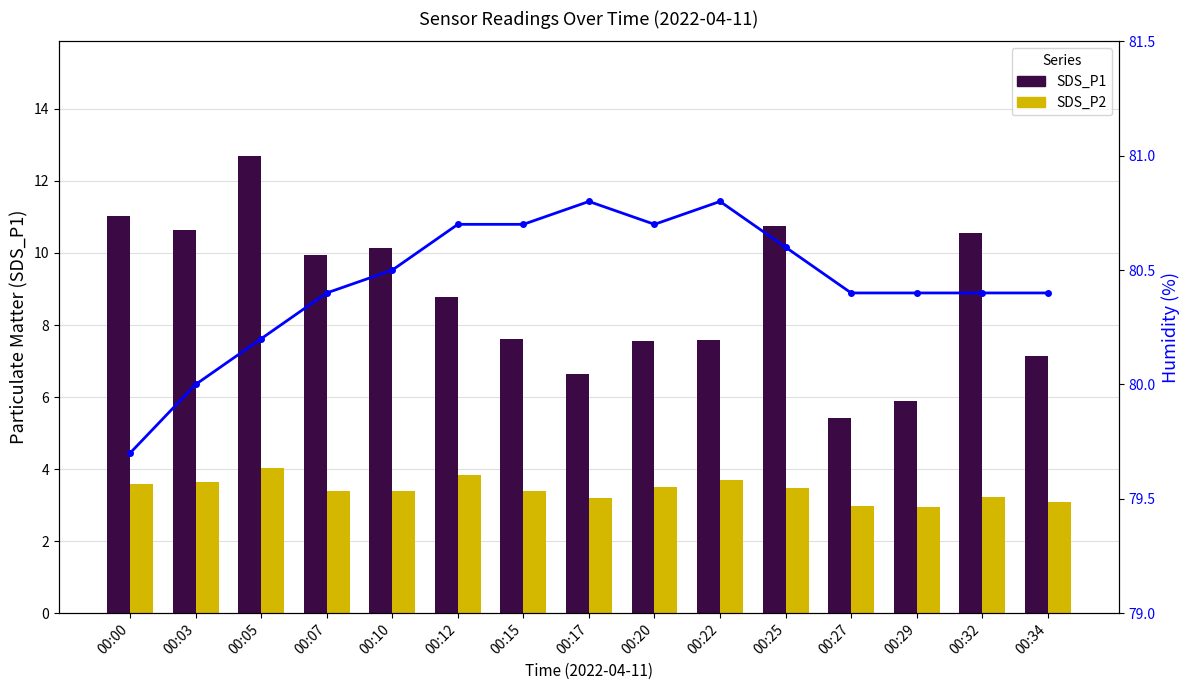

List the series in order of their peak value, highest first.

Humidity, SDS_P1, SDS_P2